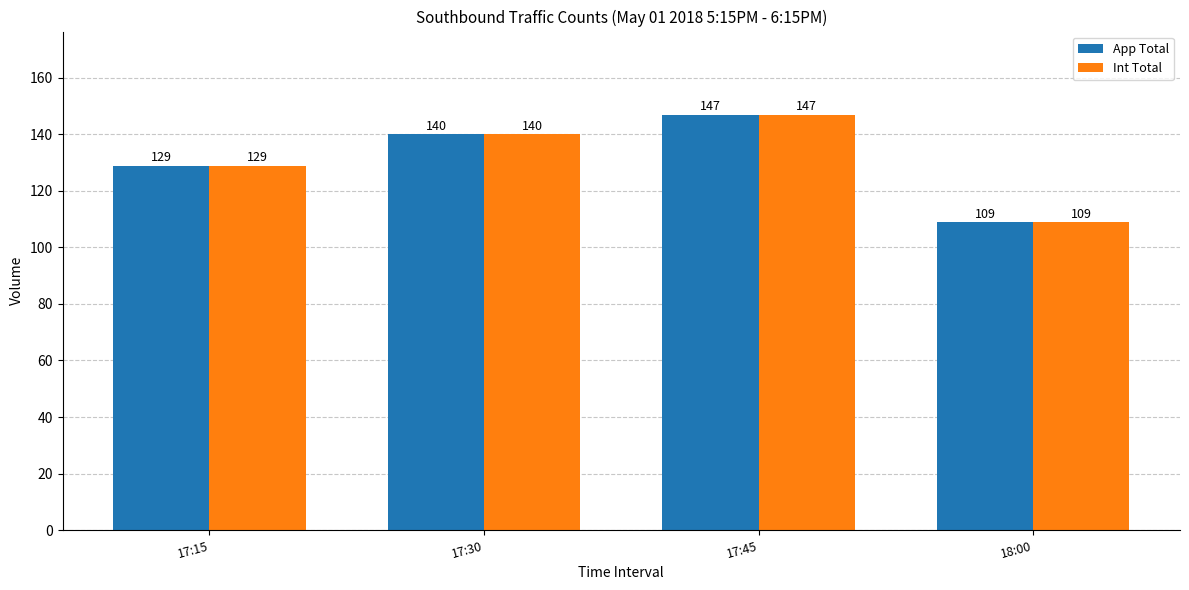

What are all the series names shown in the legend?

App Total, Int Total